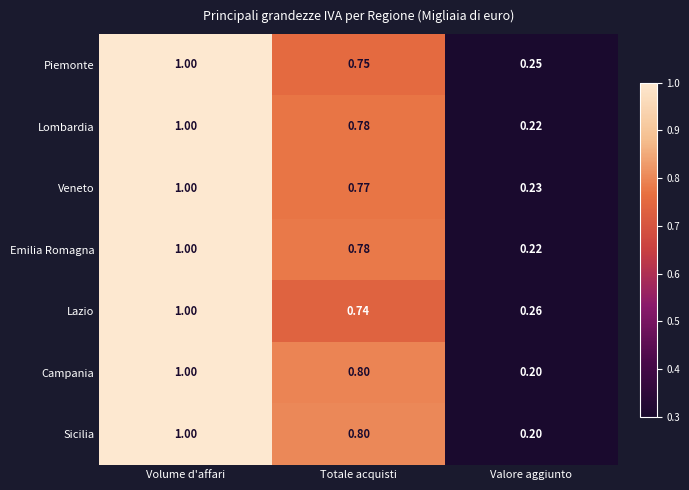

At which category is the sum across all series the highest?

Volume d'affari